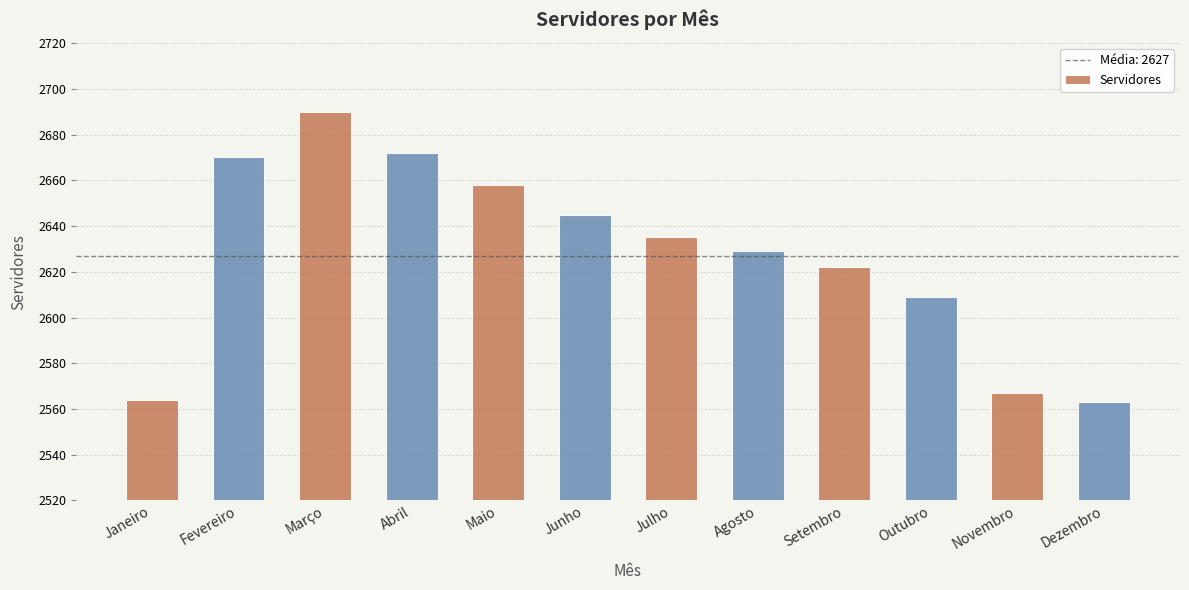

Reading right to left, transcribe all the data shown in this chart.

2563	2567	2609	2622	2629	2635	2645	2658	2672	2690	2670	2564